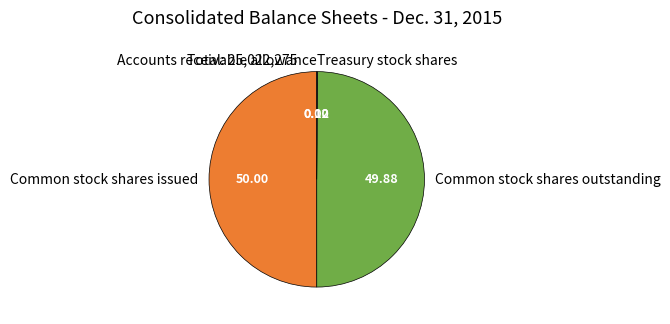

Rank the categories by value from lowest to highest.

Accounts receivable allowance, Treasury stock shares, Common stock shares outstanding, Common stock shares issued